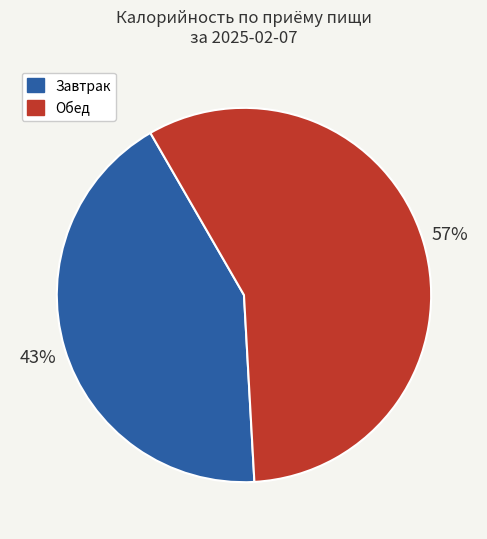

True or false: Завтрак accounts for 43% of the total.

True